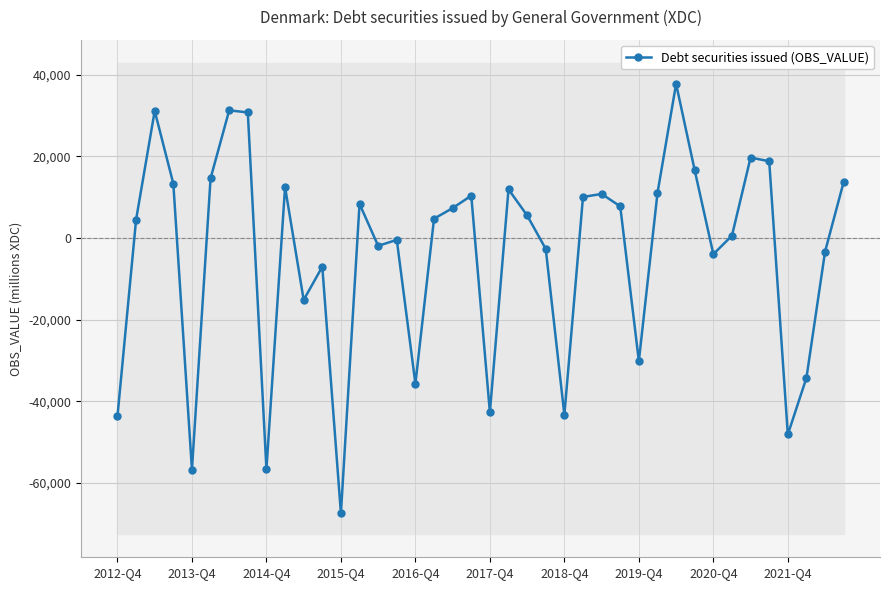

The value of Debt securities issued (OBS_VALUE) at 2015-Q4 is -67434. True or false?

True